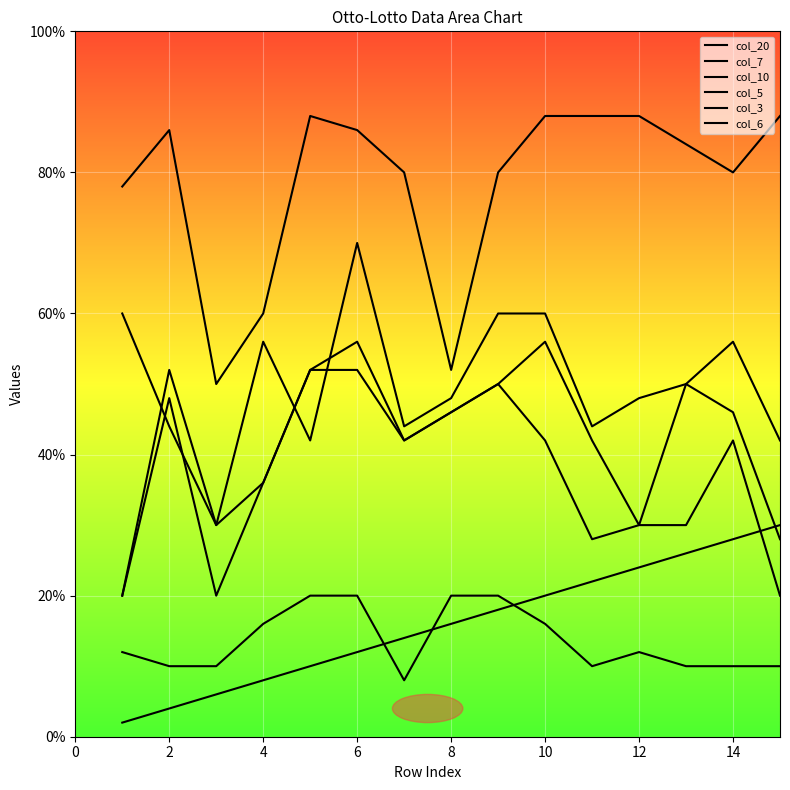

True or false: col_5 and col_6 intersect in this chart.

False